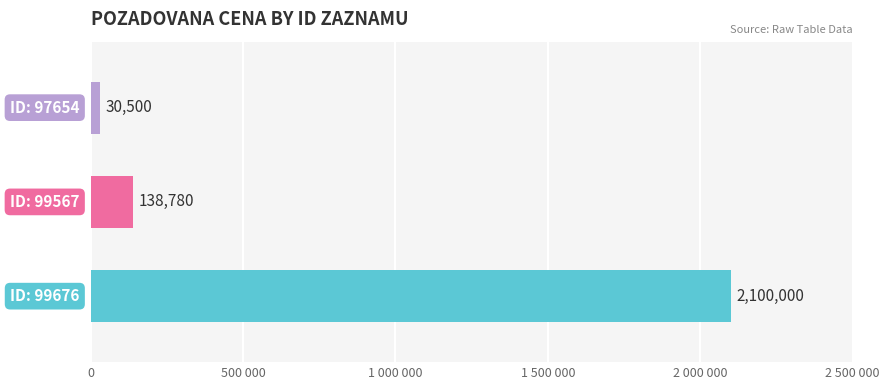

Are the bars horizontal?

Yes